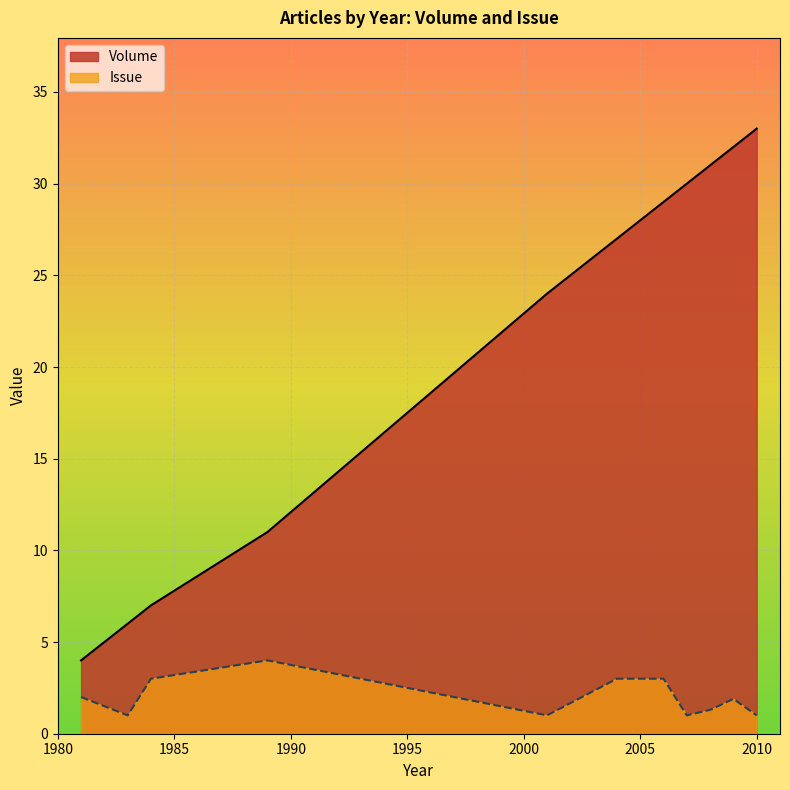

At which category does the chart reach its minimum across all series?

1983